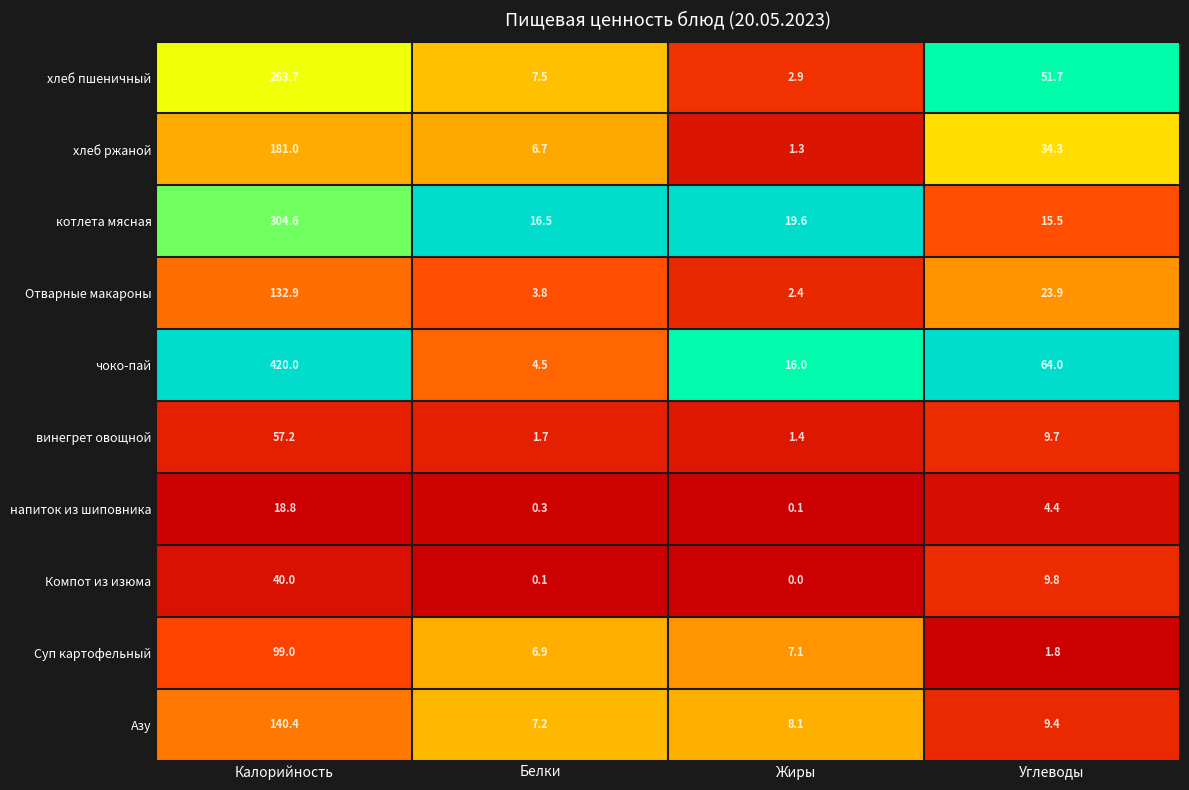

The value of чоко-пай at Углеводы is 64.0. True or false?

True